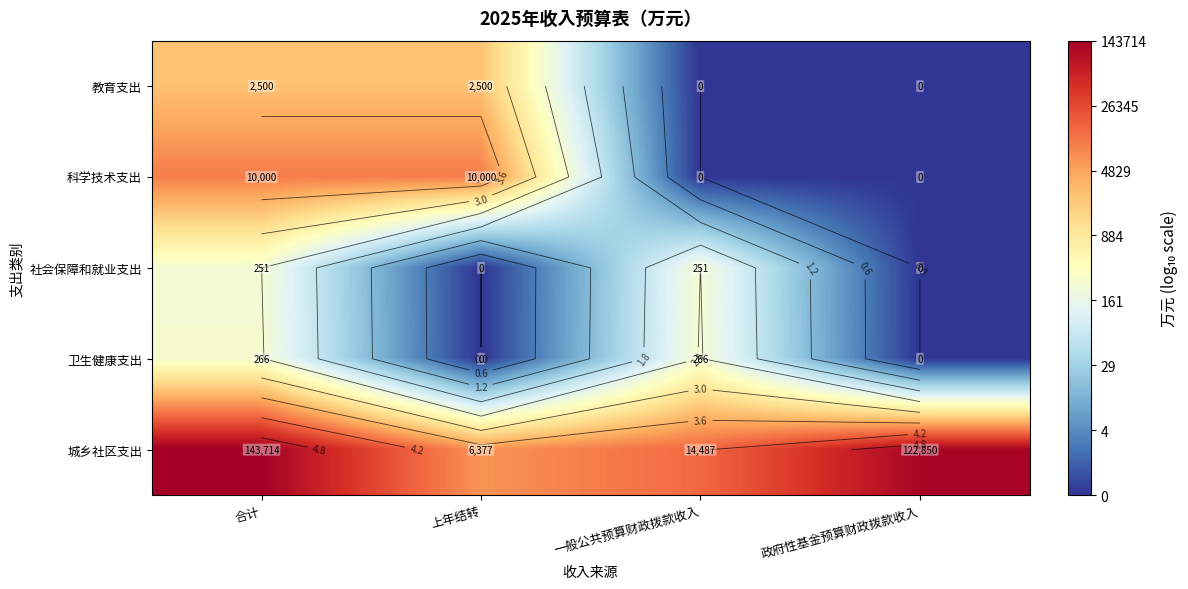

Which series has the largest total across all categories?

城乡社区支出